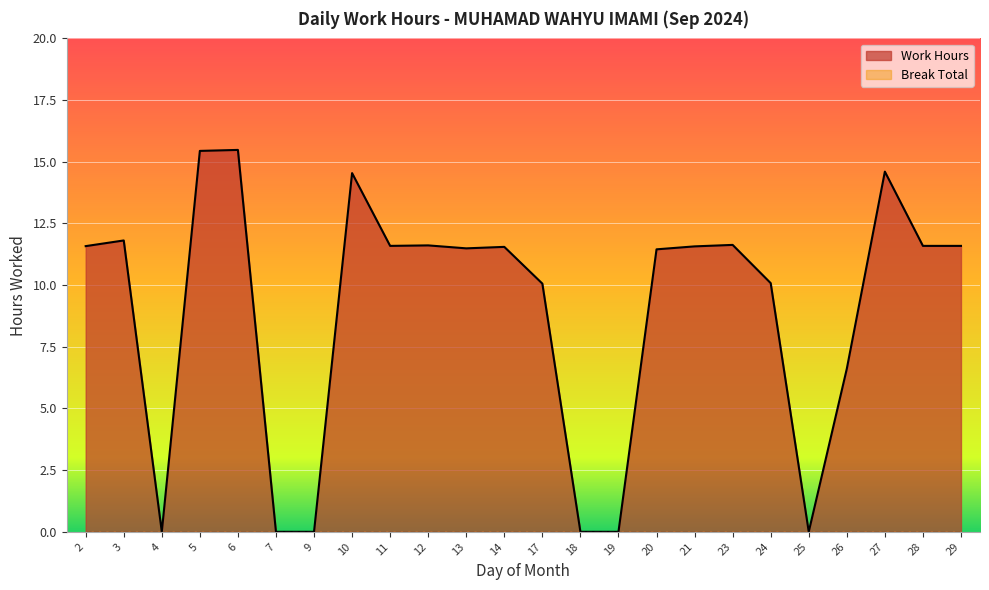

Reading right to left, list all the values displayed in this chart.

29=11.6	28=11.6	27=14.6	26=6.6	25=0.0	24=10.1	23=11.6	21=11.6	20=11.4	19=0.0	18=0.0	17=10.1	14=11.6	13=11.5	12=11.6	11=11.6	10=14.5	9=0.0	7=0.0	6=15.5	5=15.4	4=0.0	3=11.8	2=11.6